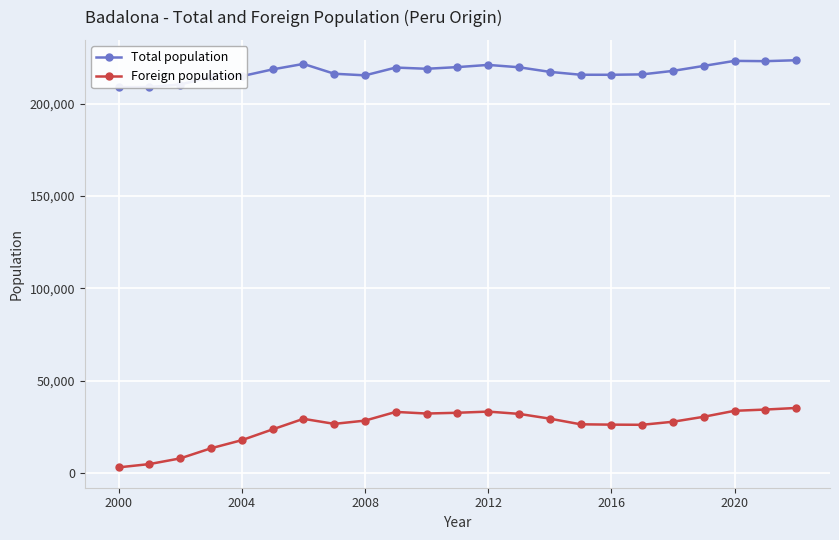

How many series are shown in this chart?

2